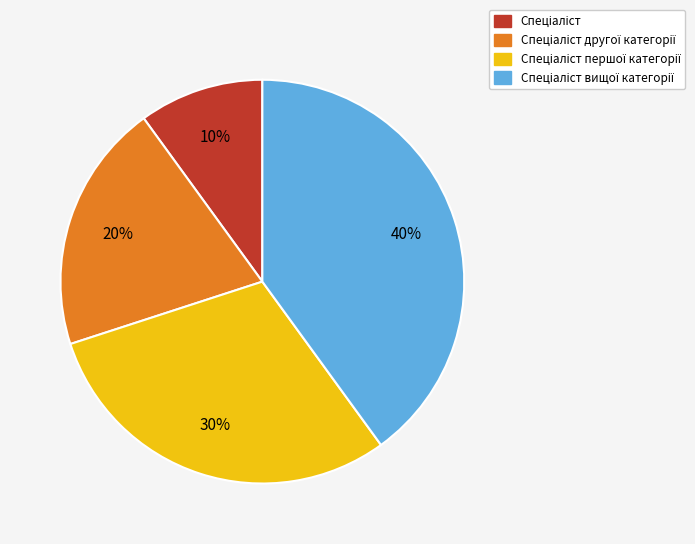

Does any single category account for the majority?

No